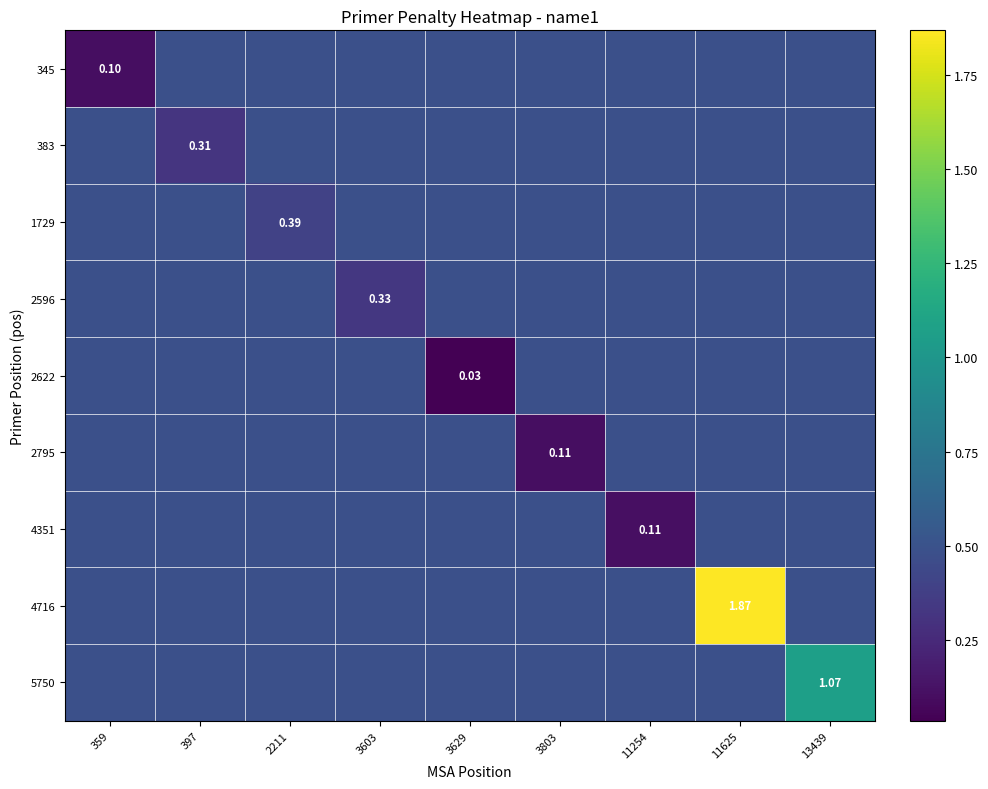

Which series has the largest range (max minus min)?

4716